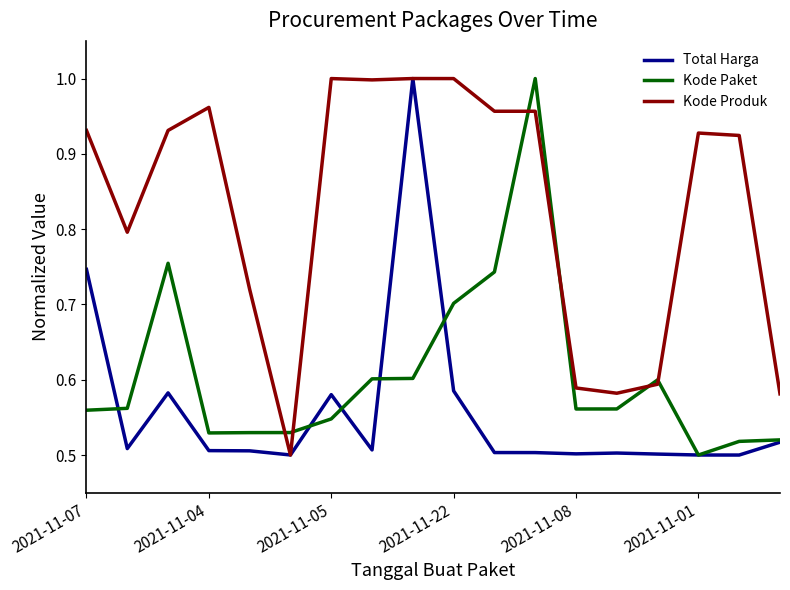

List the series in order of their overall mean, highest first.

Kode Produk, Kode Paket, Total Harga